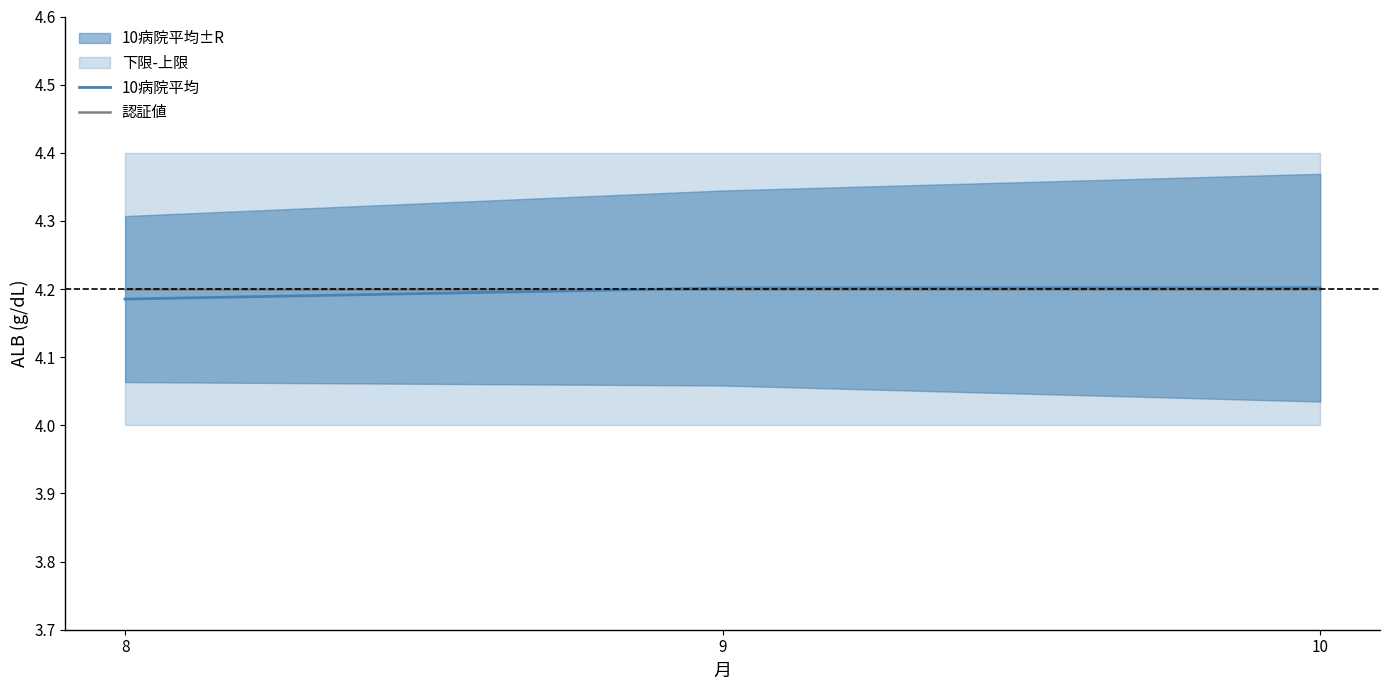

How many lines are shown in the chart?

2